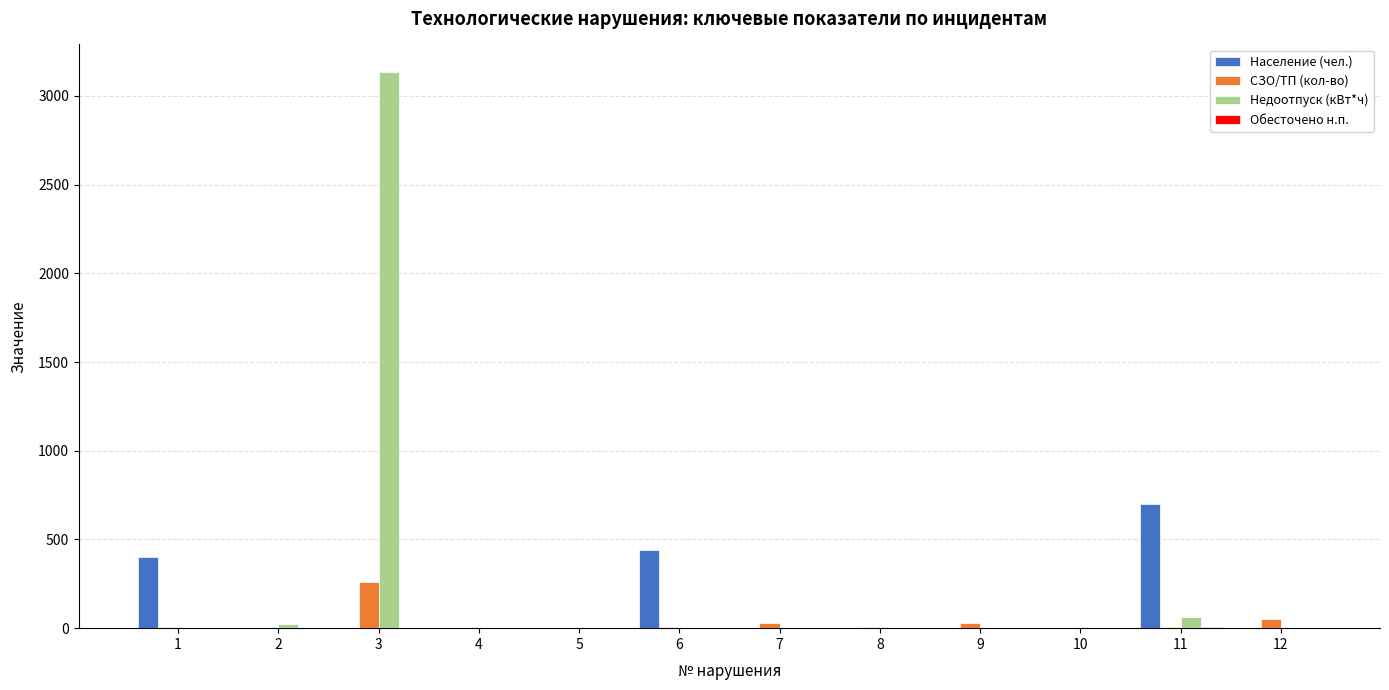

At which category is the sum across all series the highest?

3